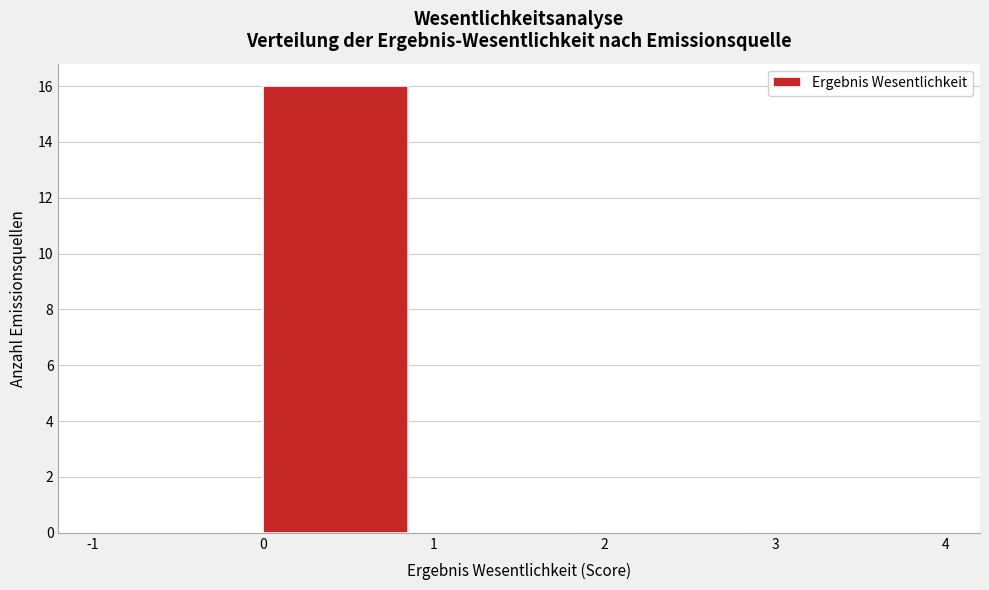

Reading left to right, list every bar in this chart as the range it spans on the x-axis followed by its height. The values are not printed on the chart, so give them approximately, as read against the axis.

-1 to 0: 0
0 to 1: 16
1 to 2: 0
2 to 3: 0
3 to 4: 0